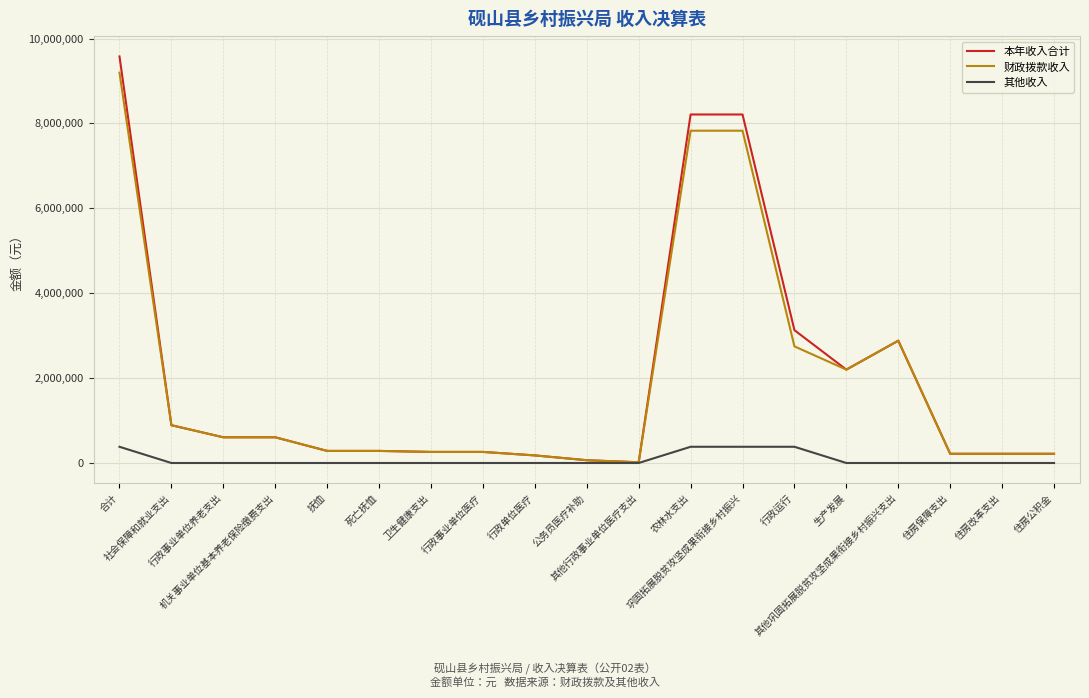

Which series changed the most between 死亡抚恤 and 行政单位医疗?

本年收入合计